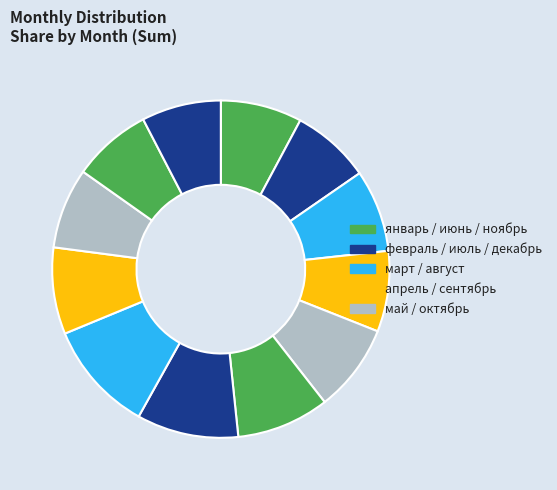

Count the number of slices in the pie.

12